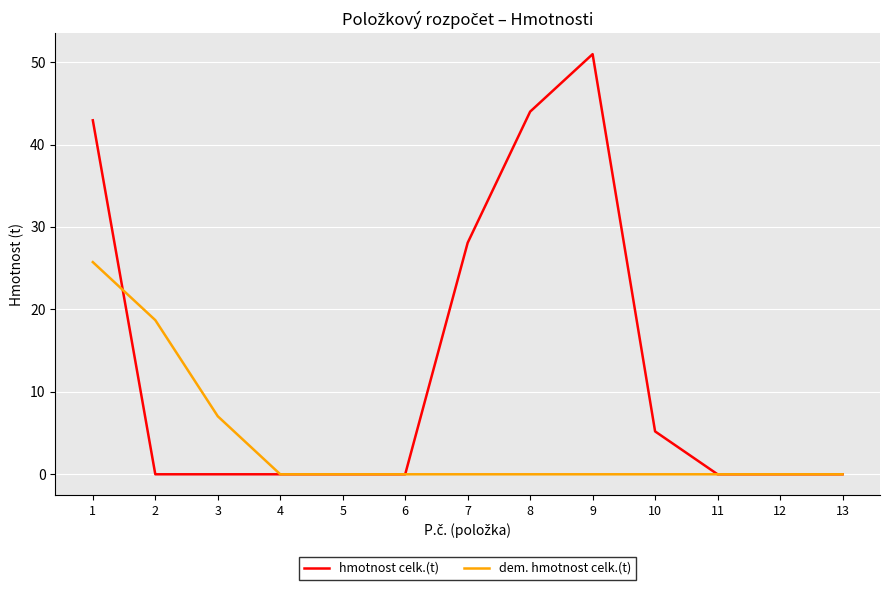

What is the spread (max minus min) of values at 10?

5.2